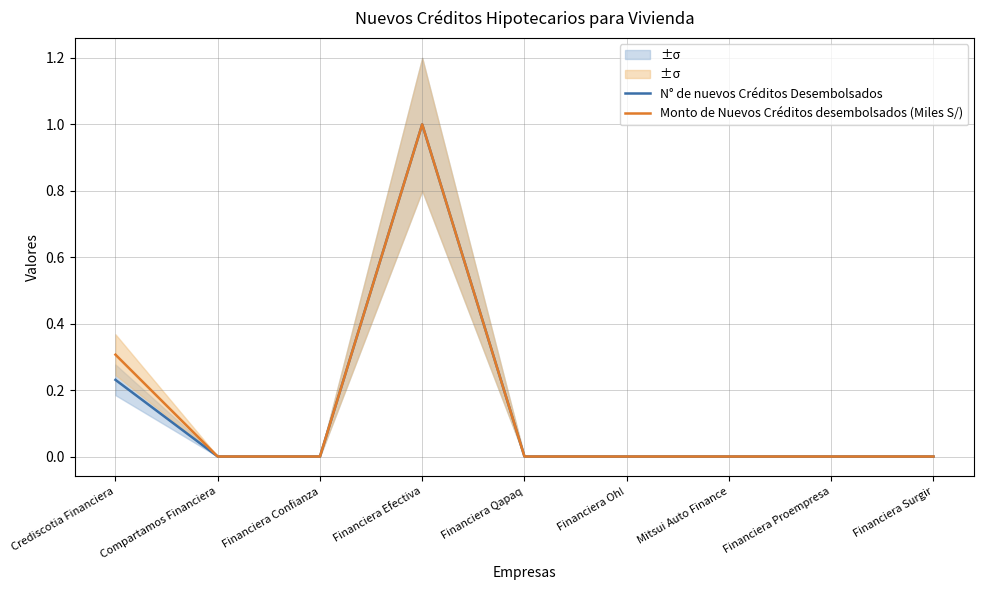

What are all the series names shown in the legend?

N° de nuevos Créditos Desembolsados, Monto de Nuevos Créditos desembolsados (Miles S/)